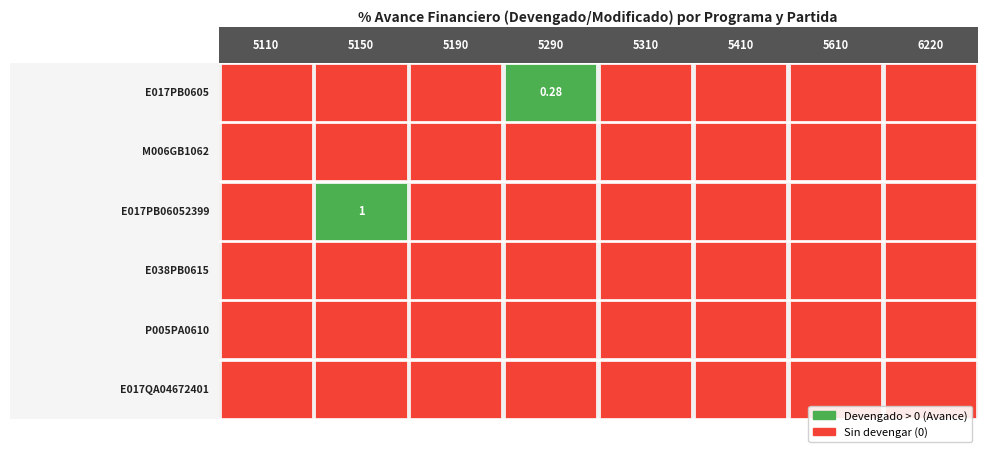

Rank the series at 5110 from lowest to highest value.

E017PB0605, M006GB1062, E017PB06052399, E038PB0615, P005PA0610, E017QA04672401